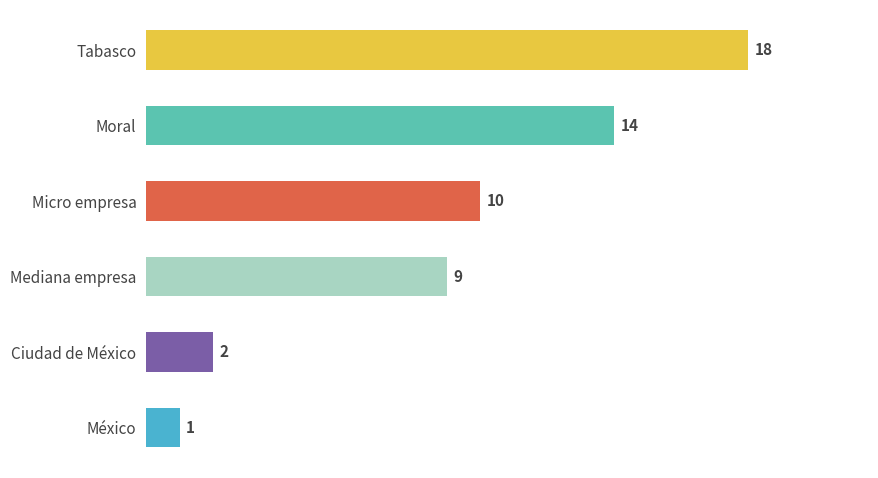

List the labels in order of value, smallest first.

México, Ciudad de México, Mediana empresa, Micro empresa, Moral, Tabasco